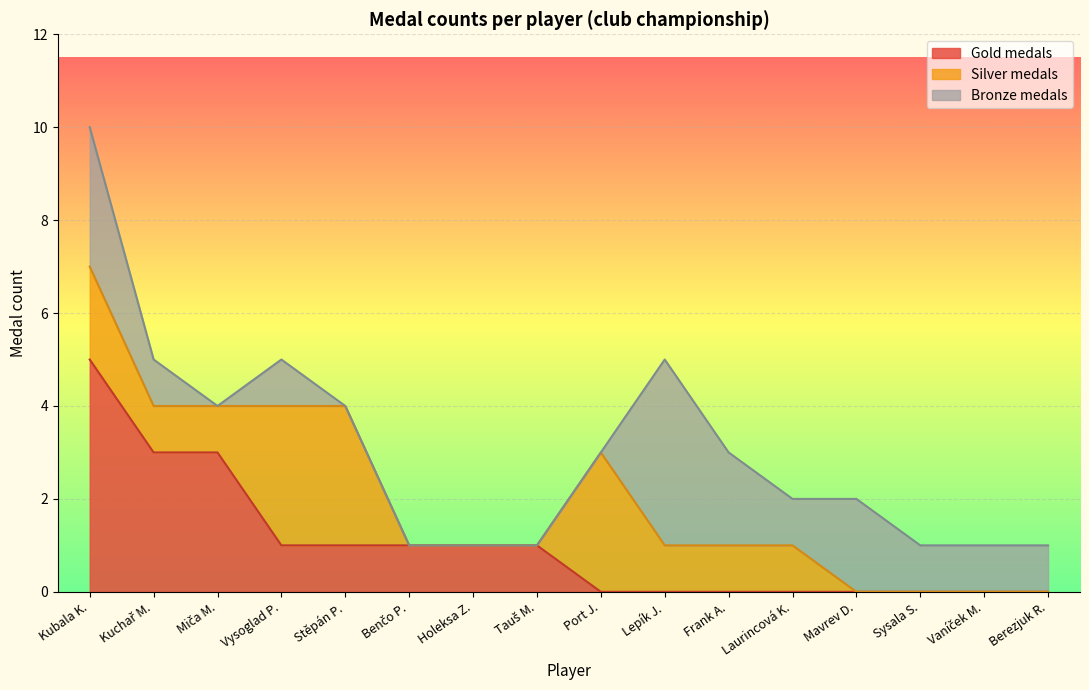

At which category does Bronze medals reach its first local peak?

Vysoglad P.